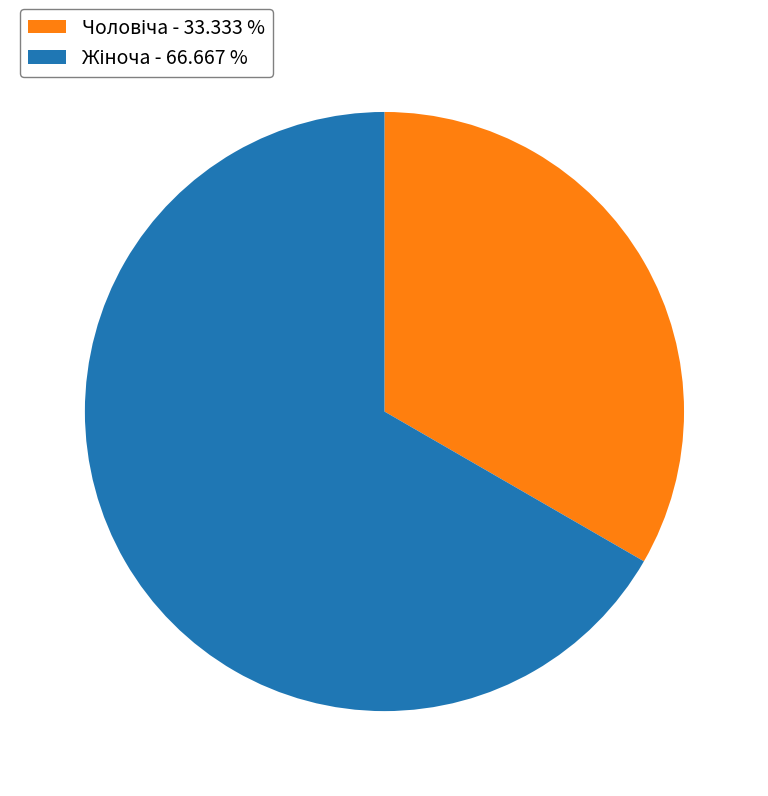

Is there a majority slice in this chart?

Yes